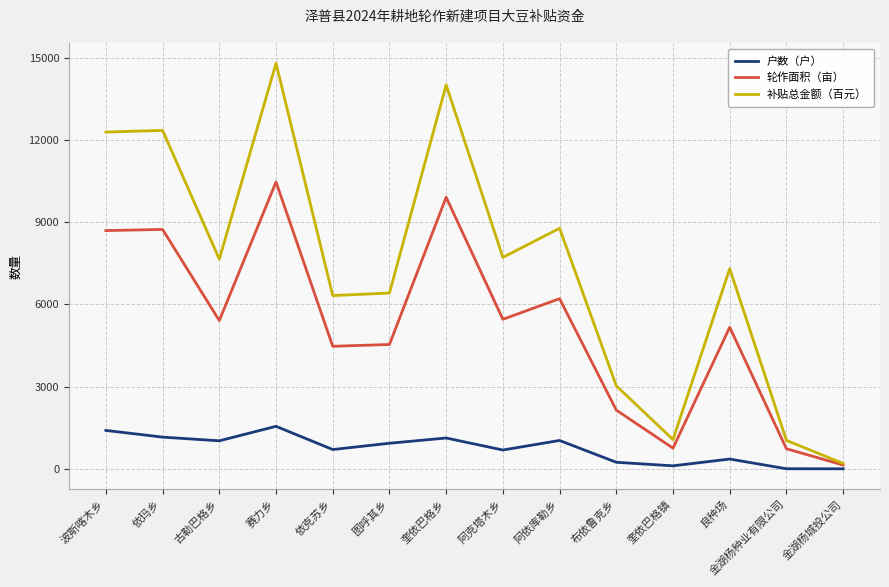

What is the total value across all series at 赛力乡?

26825.6